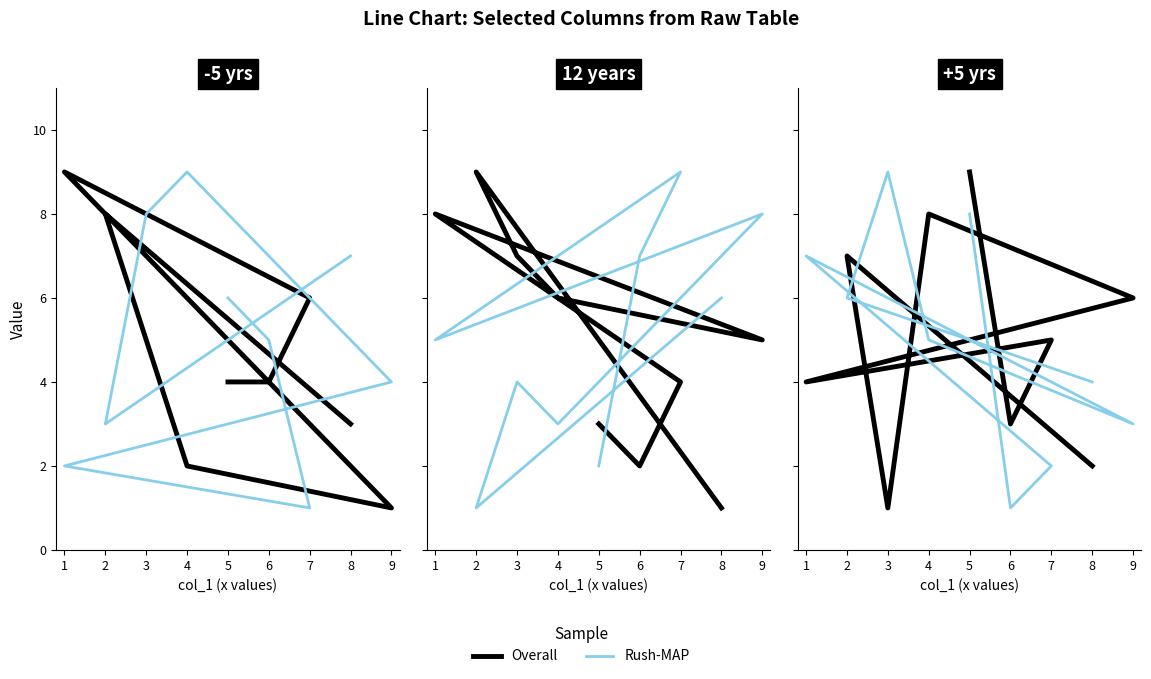

How many Rush-MAP values are between 3 and 7?

5